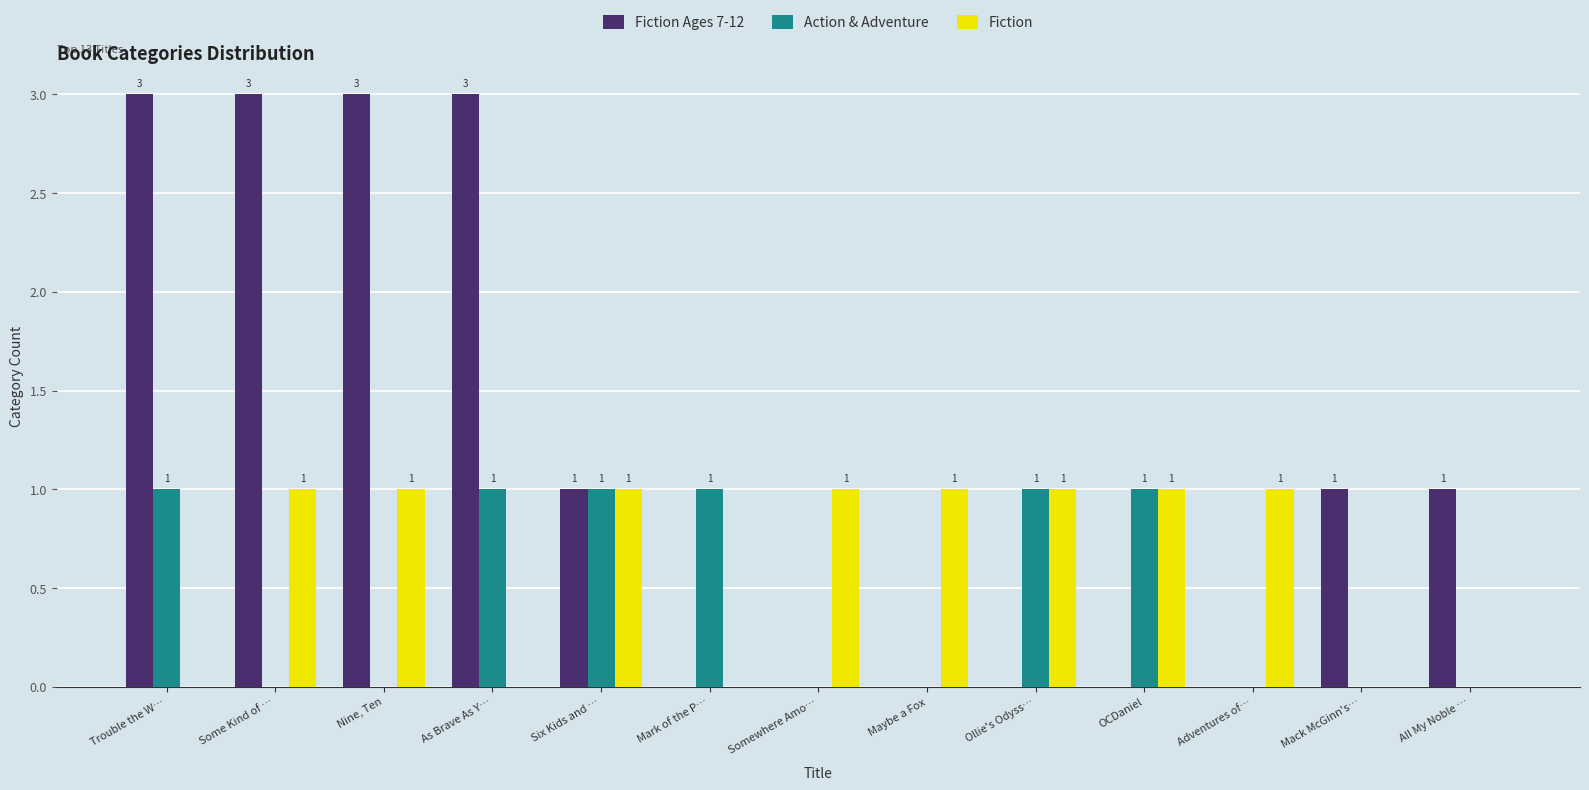

How many distinct data groups are displayed?

3